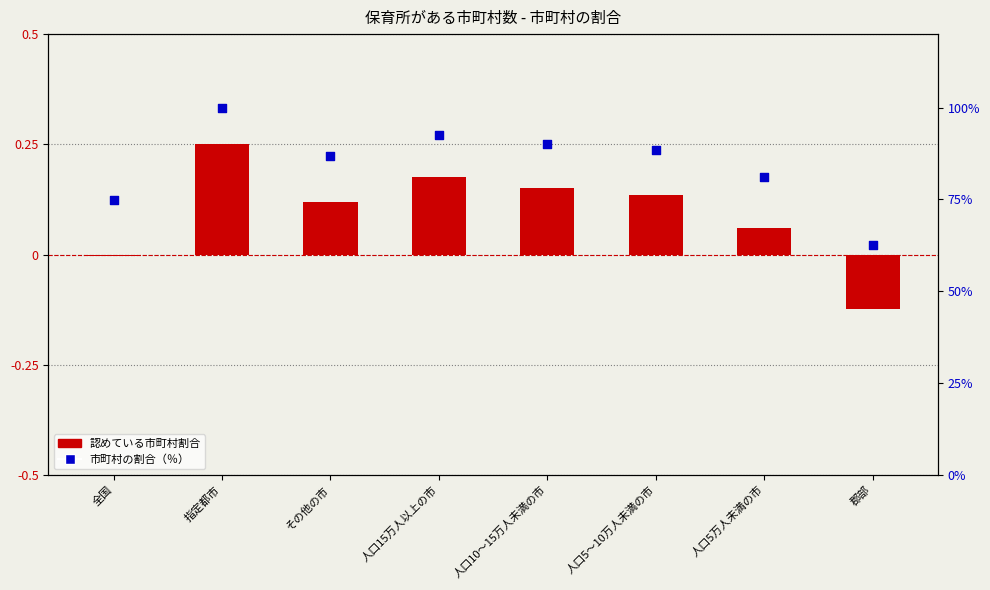

At which category is the sum across all series the highest?

指定都市